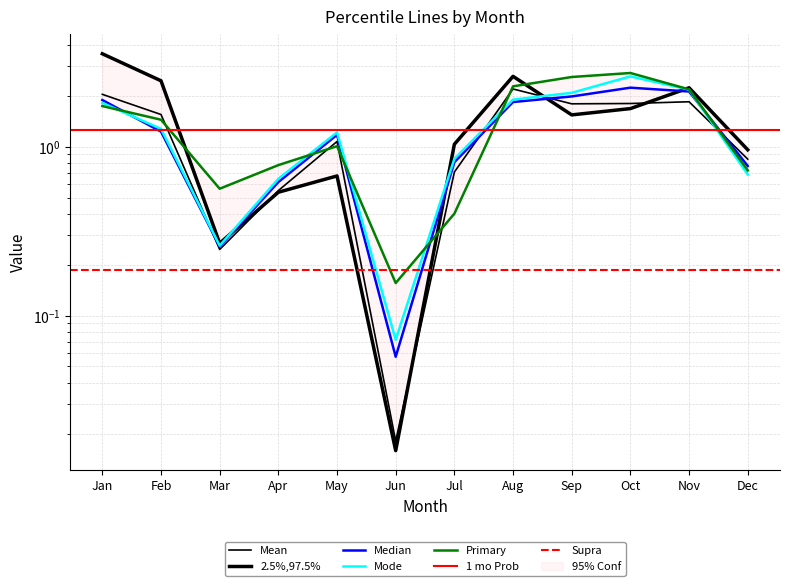

How many lines are shown in the chart?

5